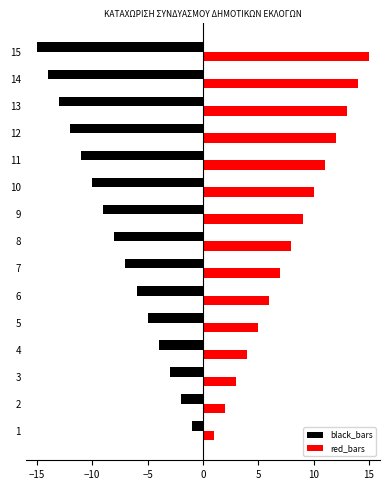

Which label corresponds to the smallest value in the chart?

15